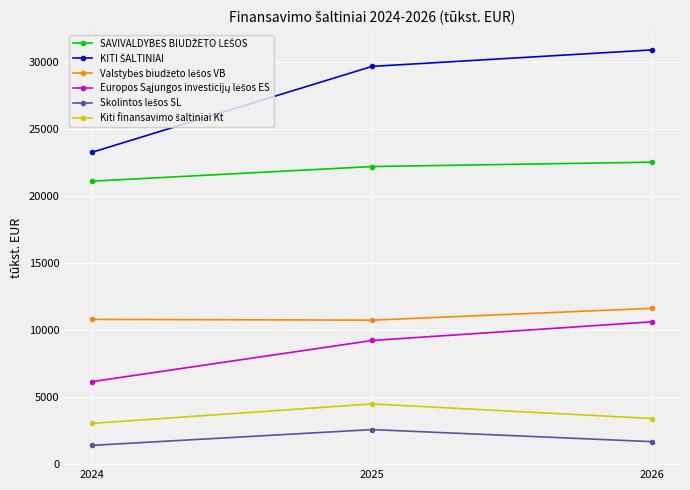

What is the spread (max minus min) of values at 2026?

29250.1